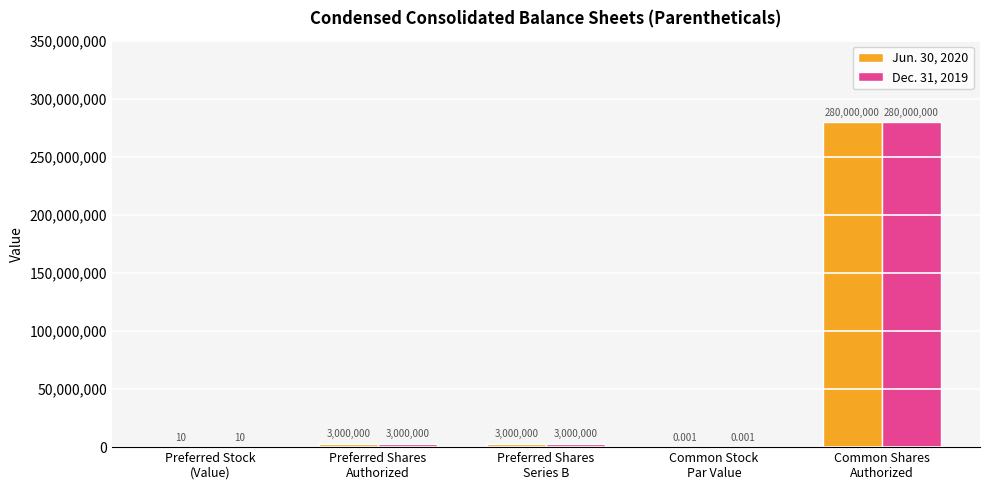

How many data points does each series have?

5